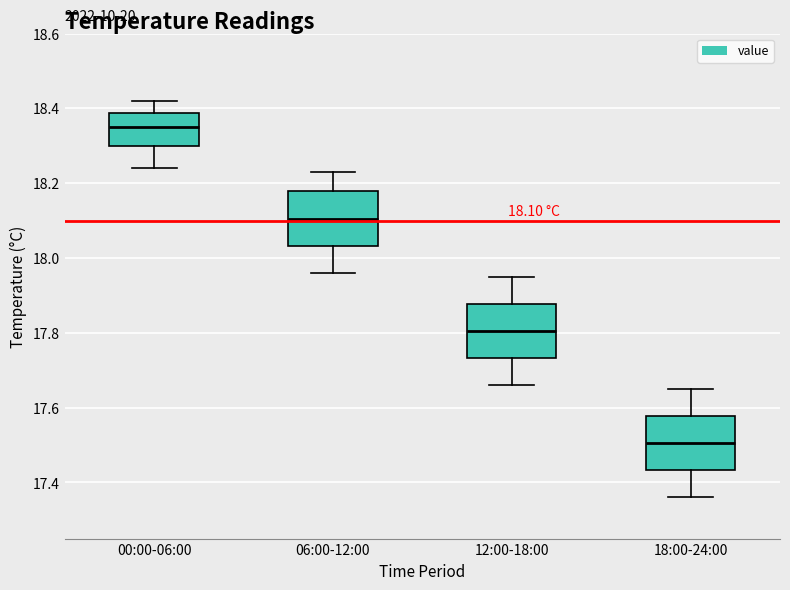

Which box's median line is the highest?

00:00-06:00